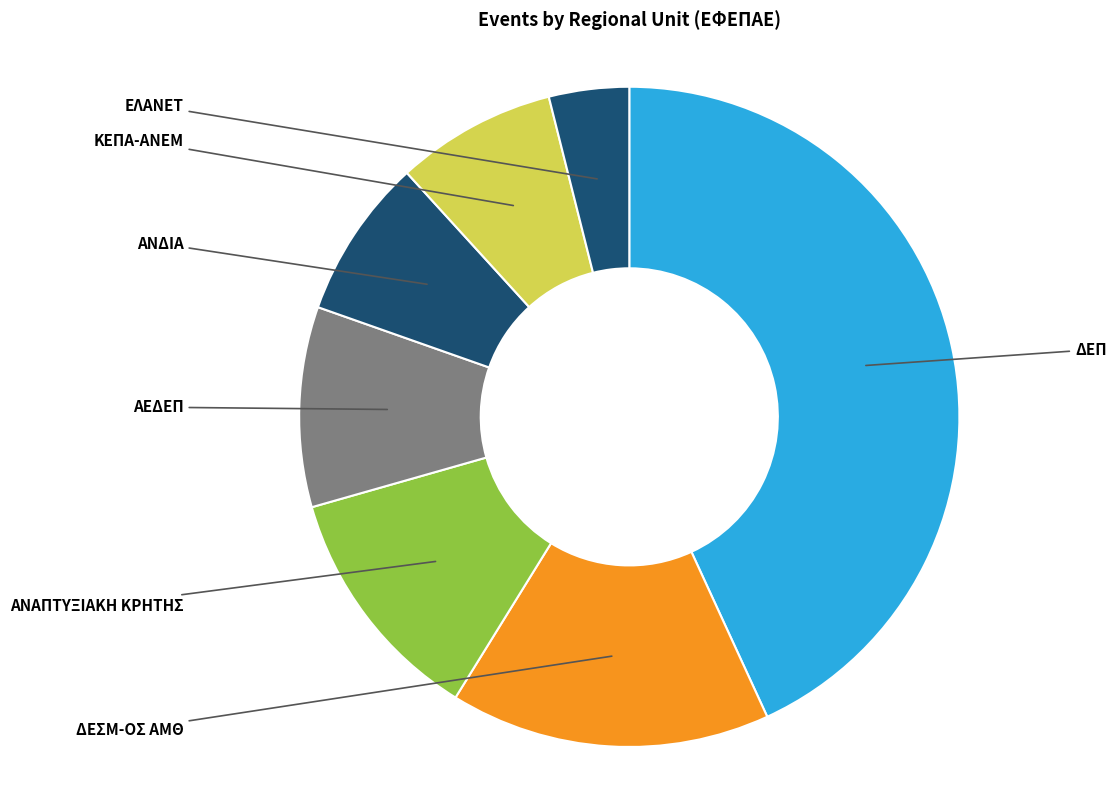

Which slice is the largest?

ΔΕΠ